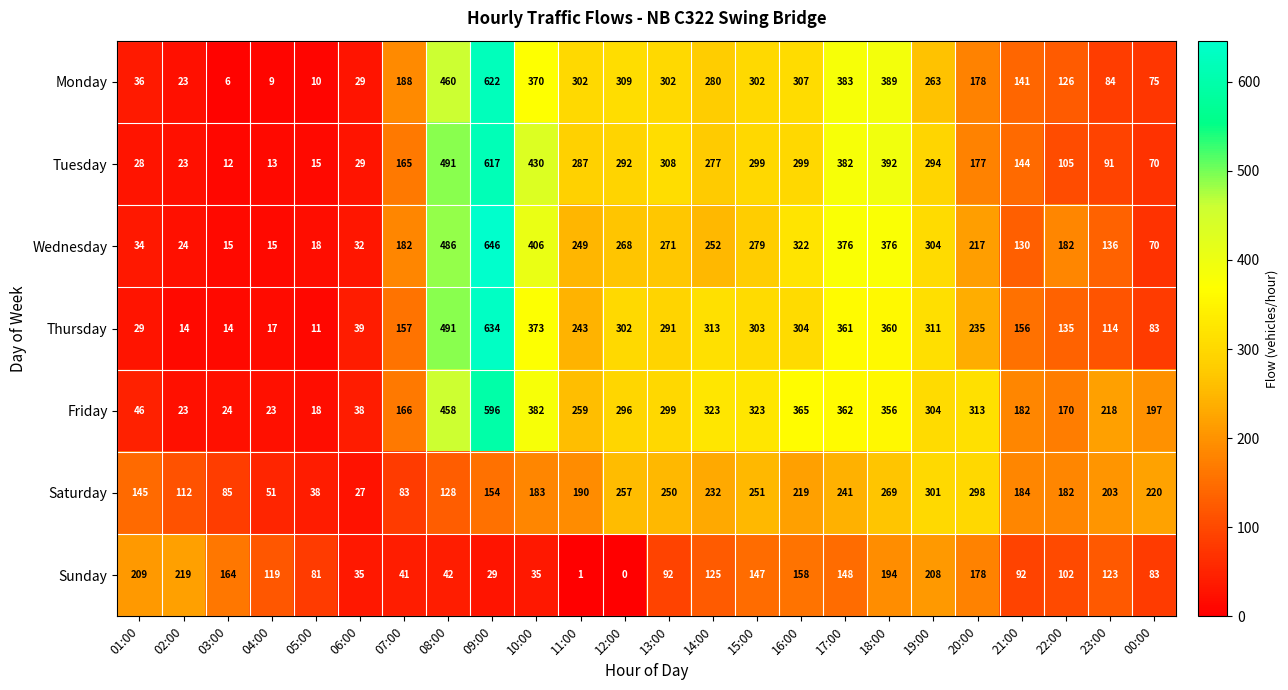

The value of Sunday at 14:00 is 125. True or false?

True